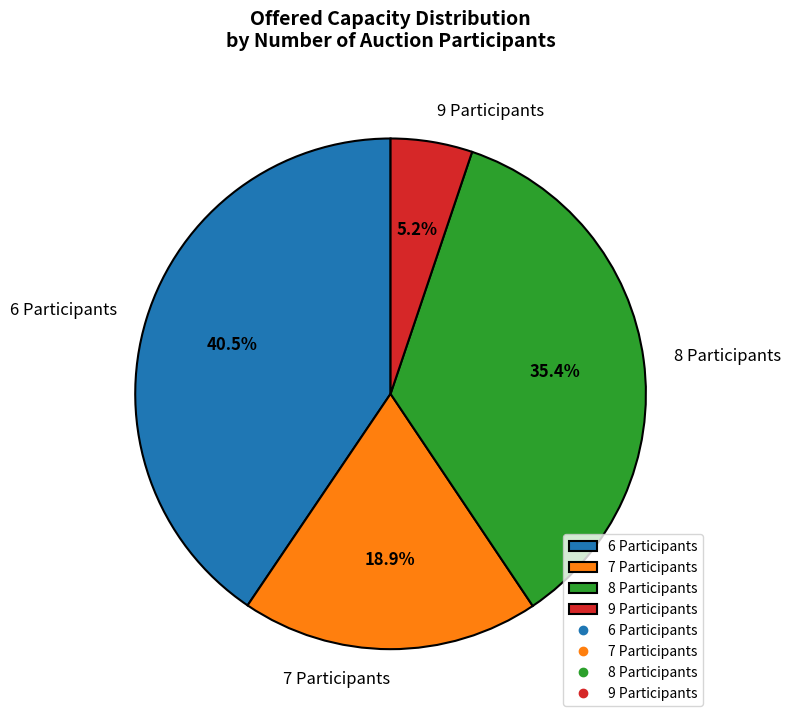

How much of the chart is everything except 7 Participants?

81.1%